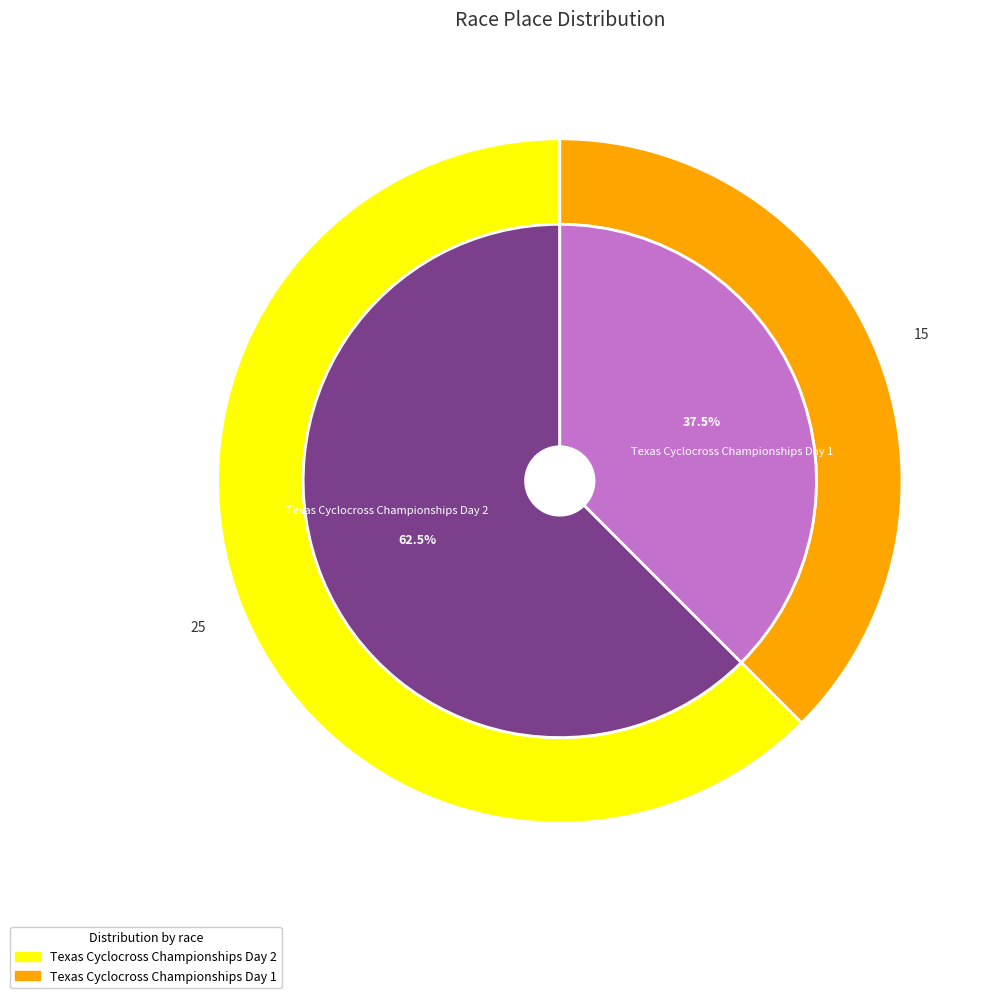

Between Texas Cyclocross Championships Day 1 and Texas Cyclocross Championships Day 2, which is larger?

Texas Cyclocross Championships Day 2